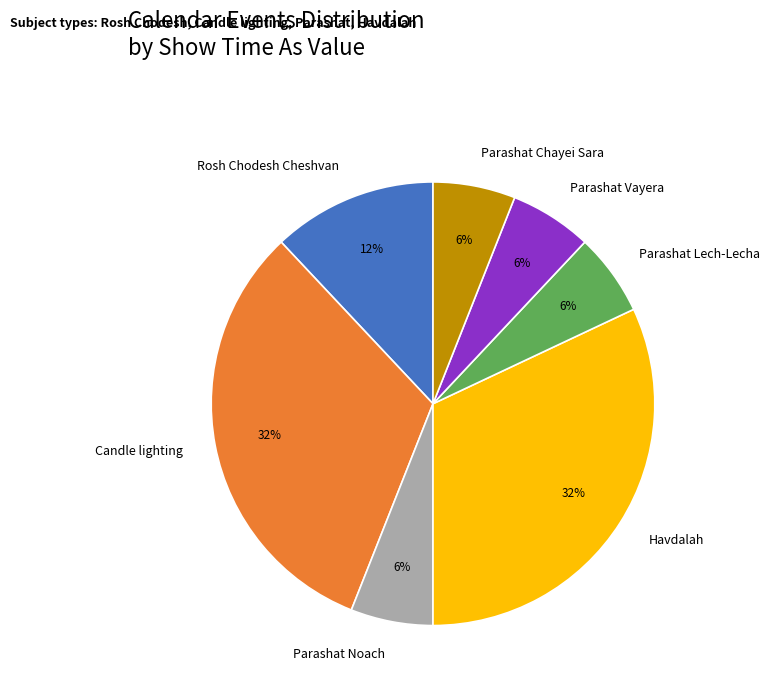

Combined, do Candle lighting and Rosh Chodesh Cheshvan account for over 50%?

No